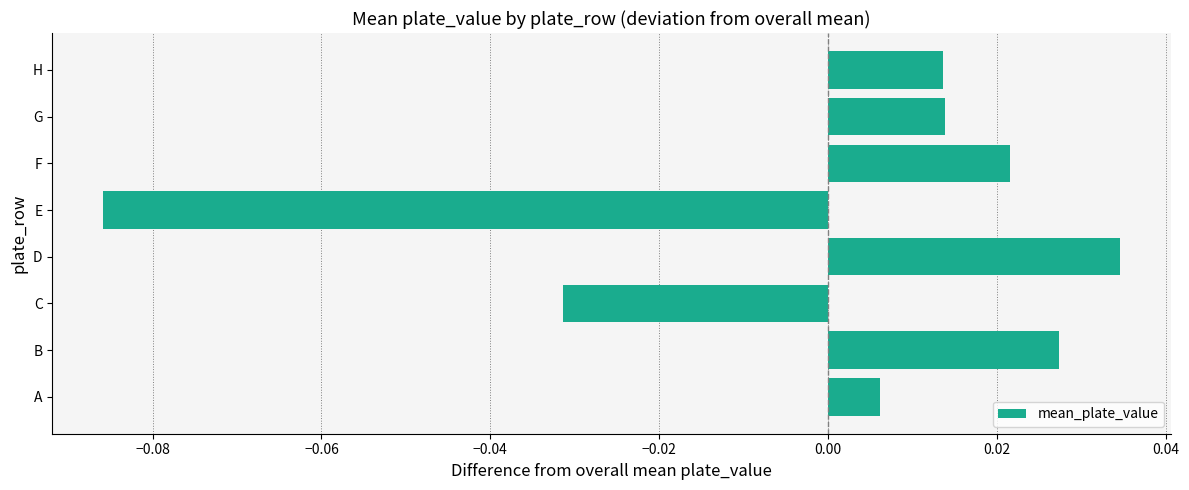

How many values exceed 0?

6